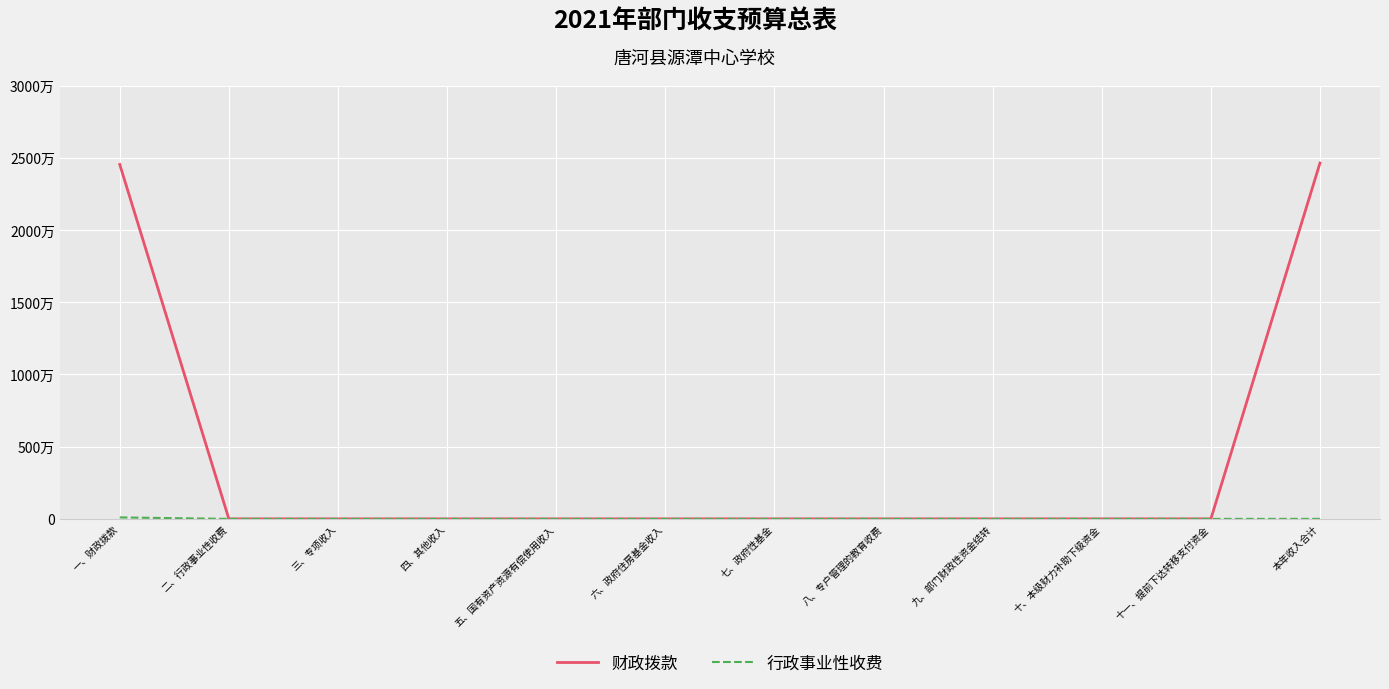

List the series in order of their peak value, highest first.

财政拨款, 行政事业性收费